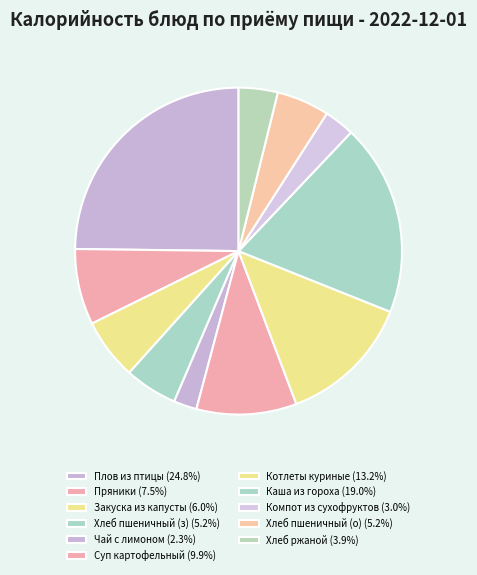

Rank the categories by value from lowest to highest.

Чай с лимоном, Компот из смеси сухофруктов, Хлеб ржаной, Хлеб пшеничный (завтрак), Хлеб пшеничный (обед), Закуска из белокочанной капусты, Пряники, Суп картофельный с макаронными изделиями, Котлеты куриные припущенные с соусом, Каша из гороха с маслом, Плов из отварной птицы